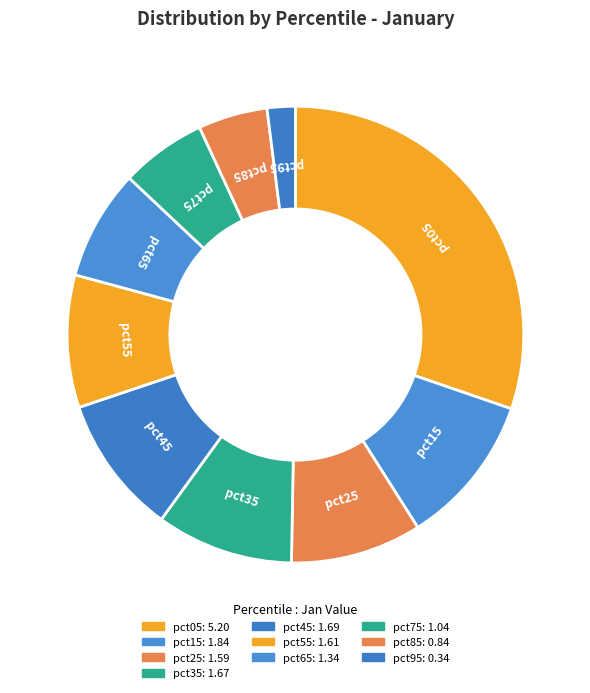

Does pct25 represent more than half of the total?

No